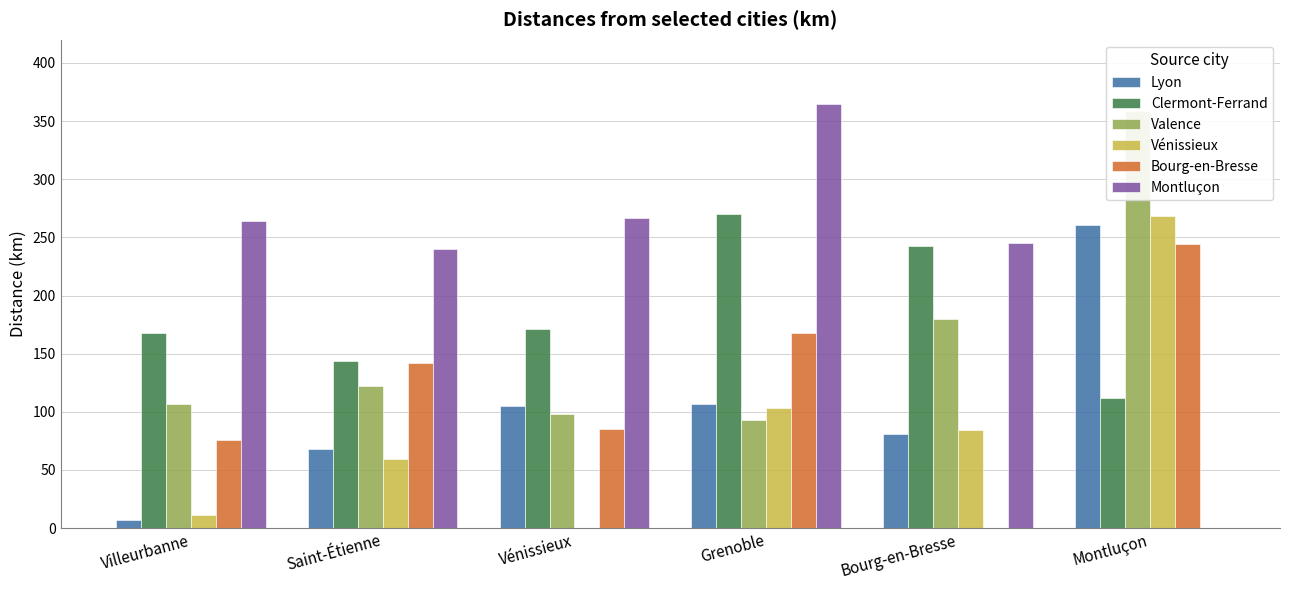

At how many categories does at least one series exceed 244?

5